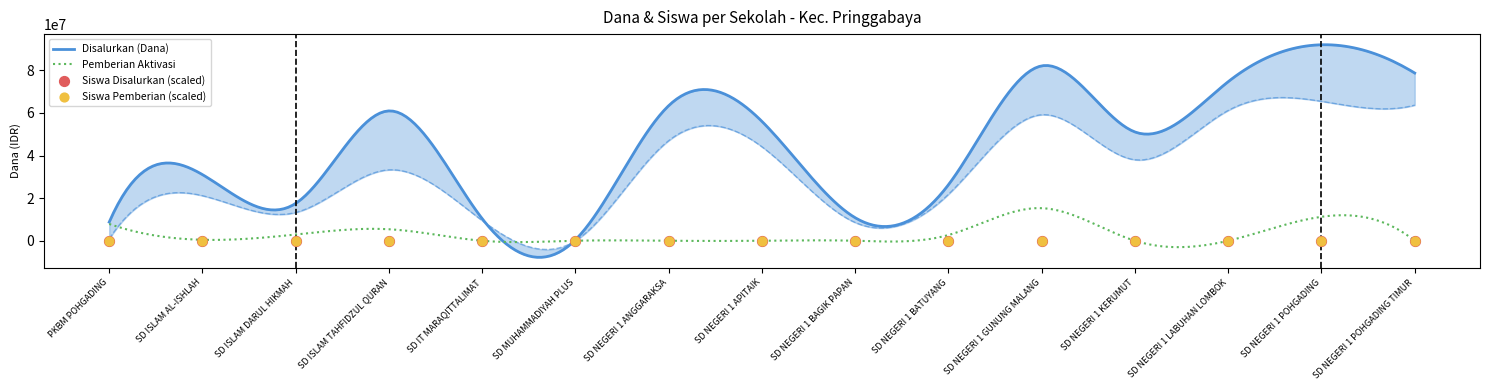

Which series has the largest Y range (max minus min)?

Disalurkan (Dana)